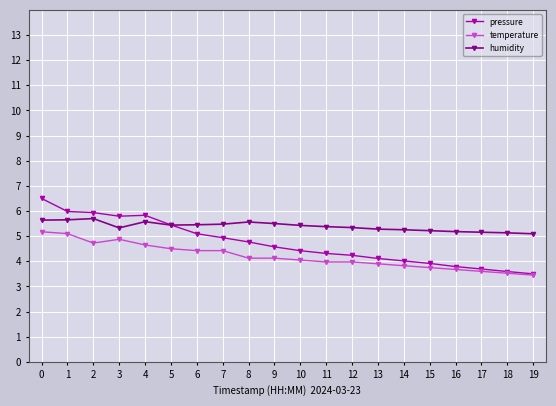

Is the value of pressure at 11 greater than the value of humidity at 9?

No